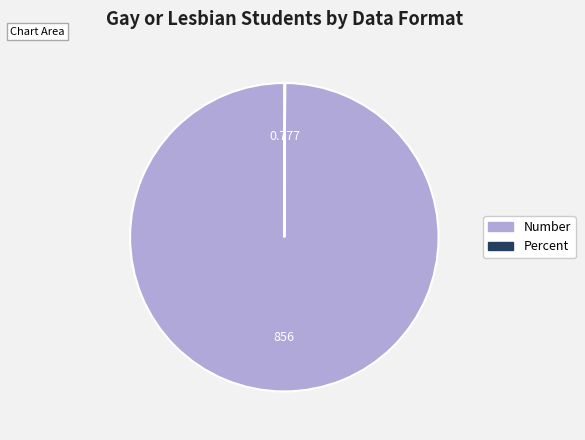

Is there a majority slice in this chart?

Yes